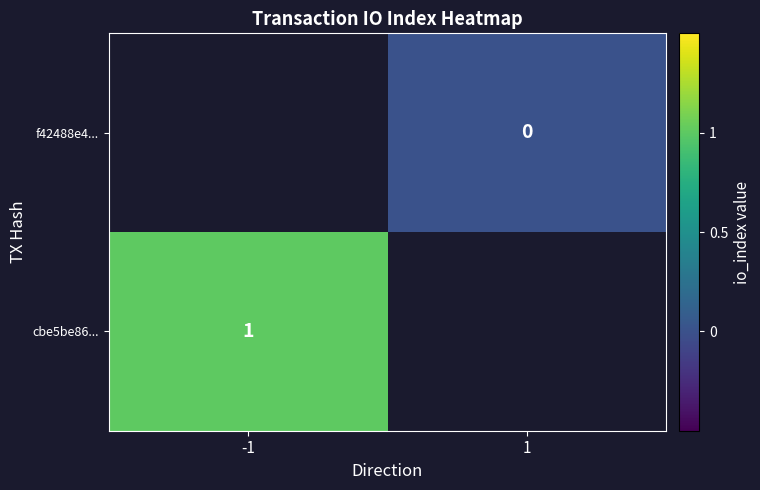

How many categories are shown in the chart?

2